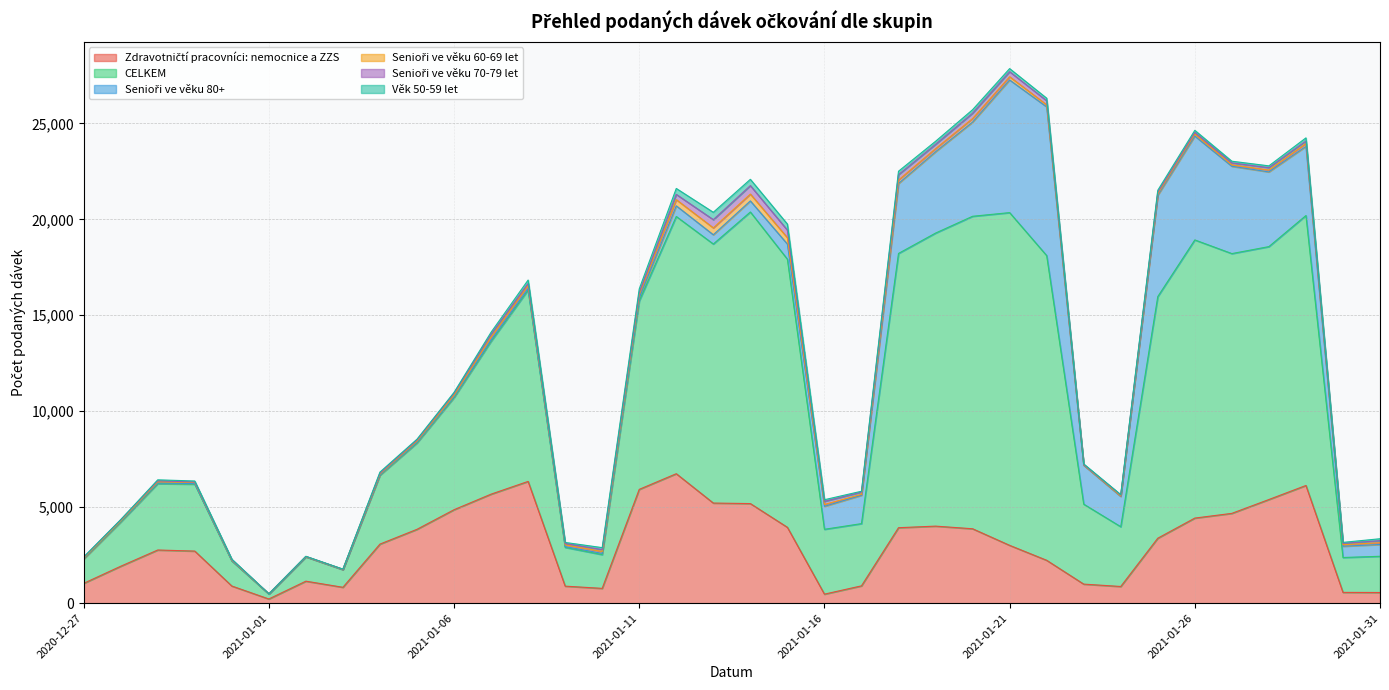

What is the difference between the Senioři ve věku 60-69 let values at 2021-01-22 and 2021-01-19?

55